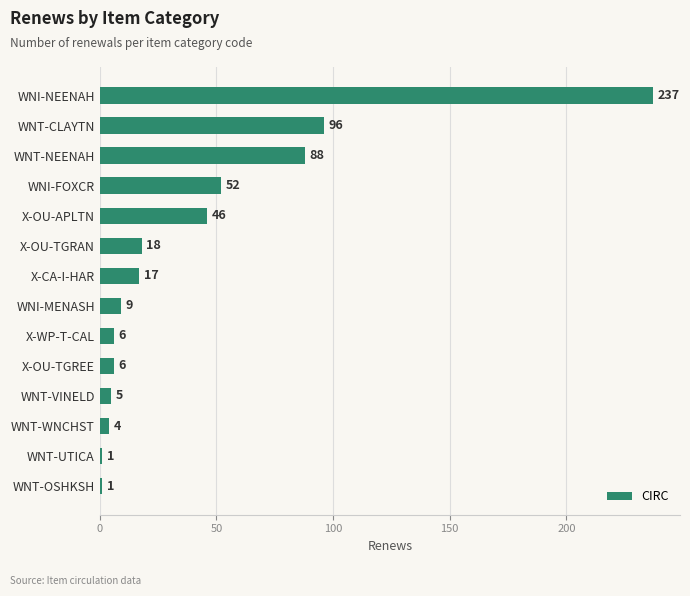

Which has a higher value, WNI-NEENAH or WNT-NEENAH?

WNI-NEENAH